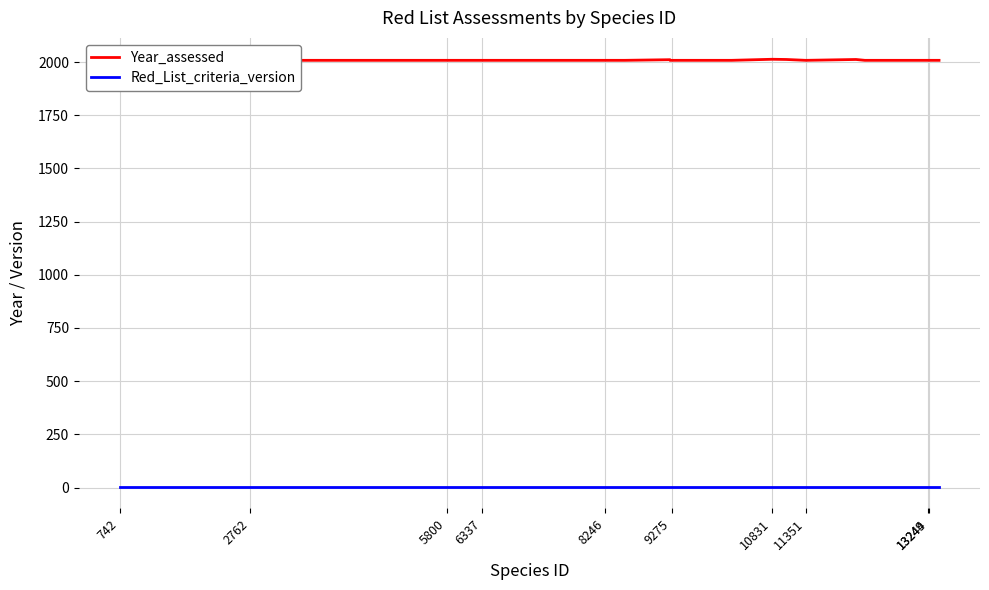

How many data points in Year_assessed are above 2008?

5